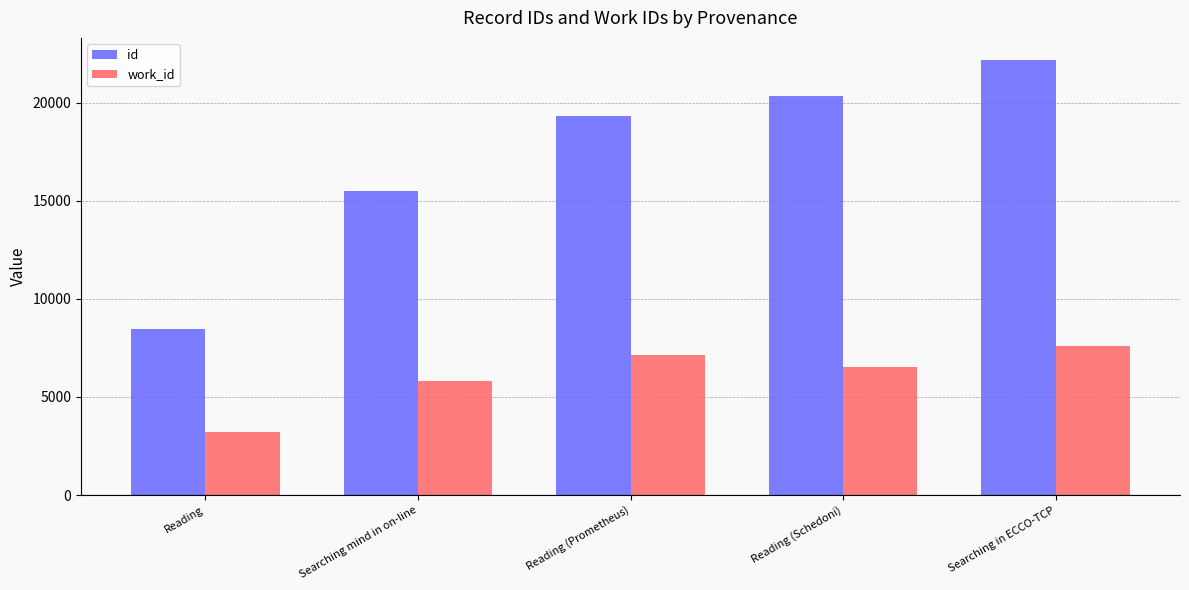

Where is id nearest to the value 15327?

Searching mind in on-line